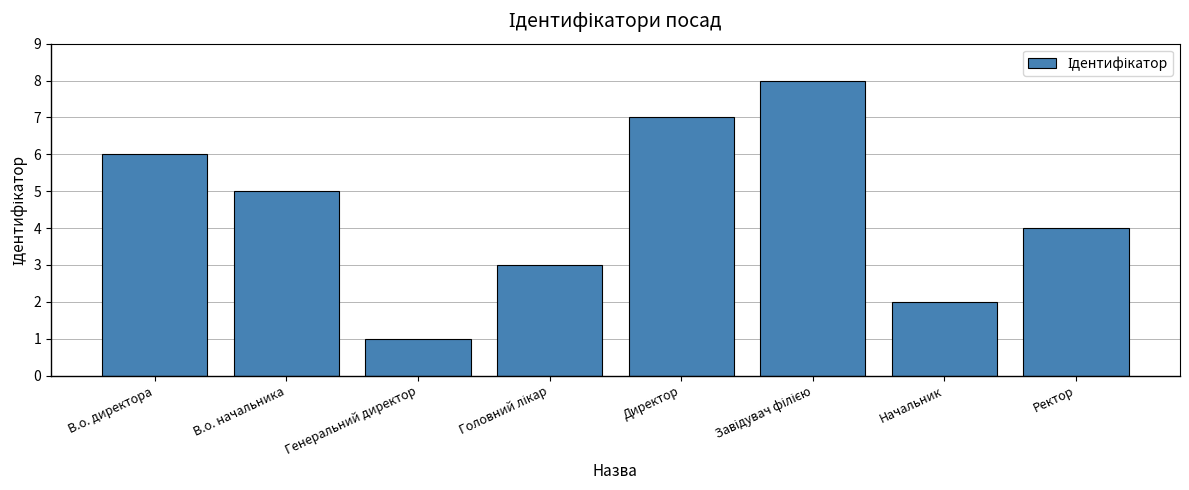

What is the greatest value displayed?

8